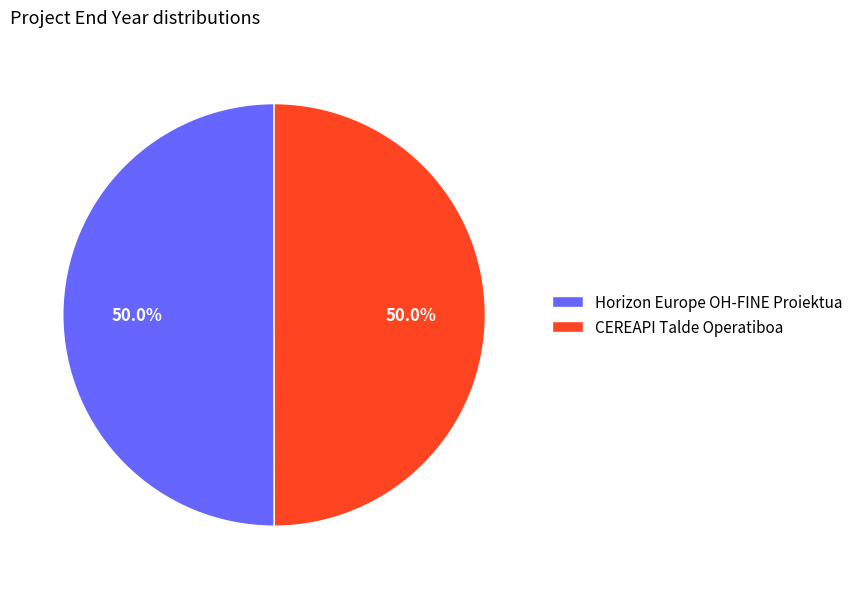

What is the total percentage of CEREAPI Talde Operatiboa and Horizon Europe OH-FINE Proiektua?

100.0%